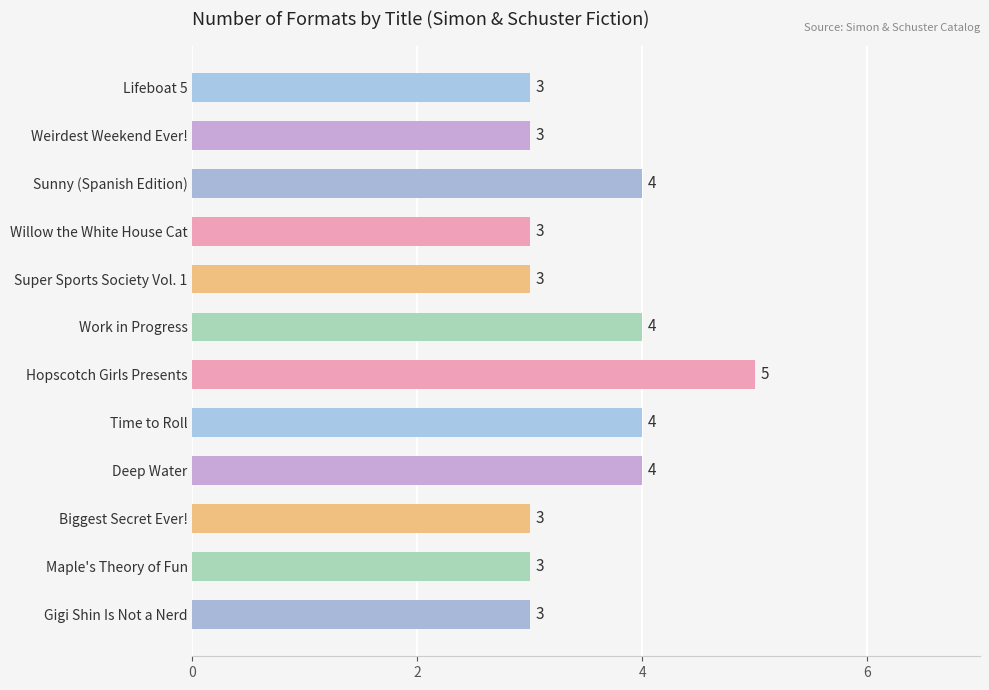

Does the chart contain any negative values?

No